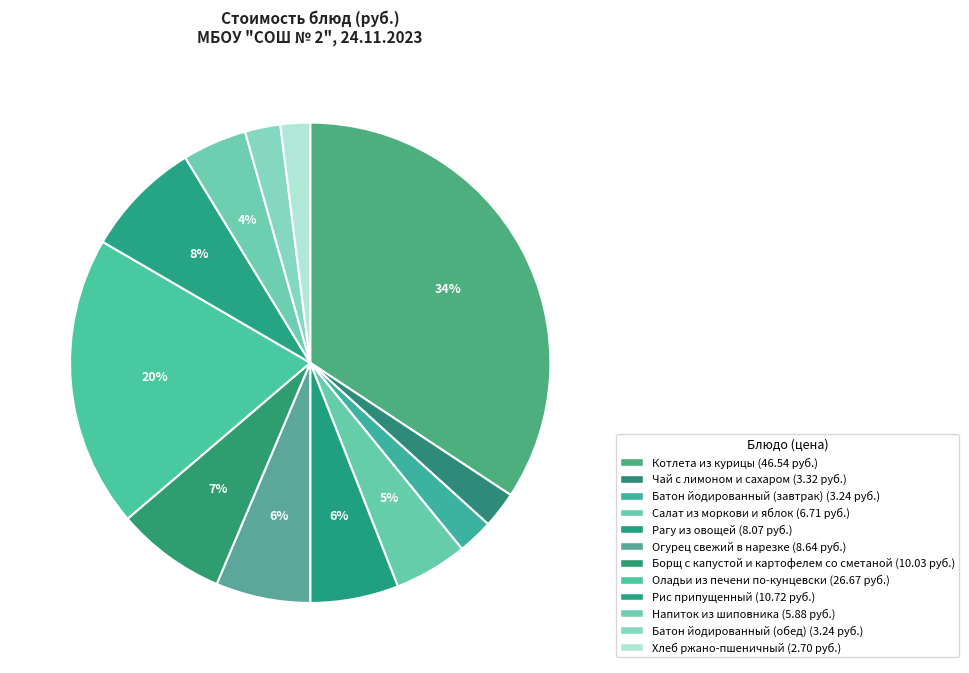

Does any single category account for the majority?

No